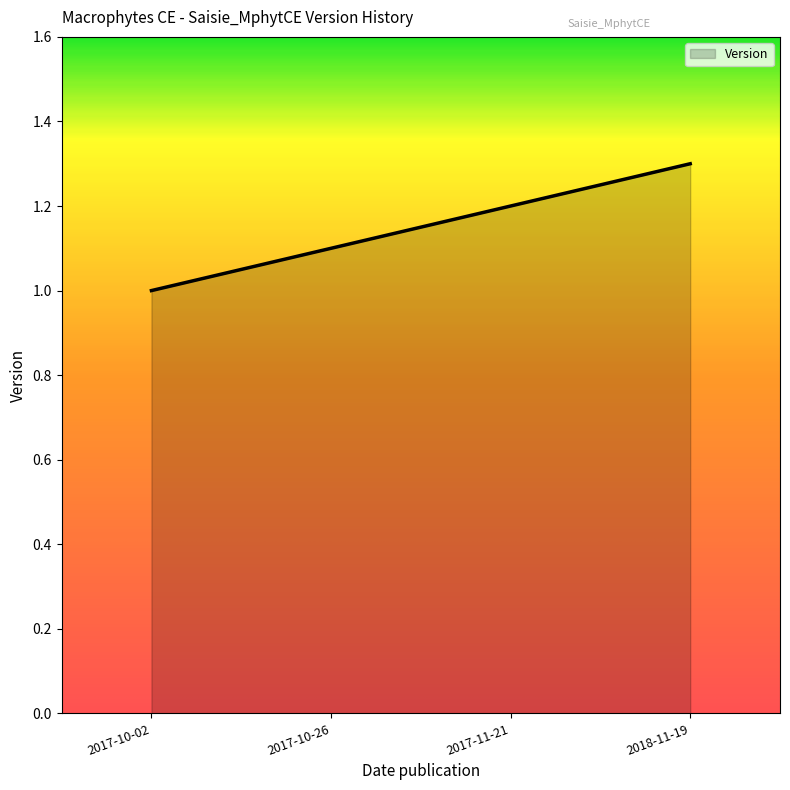

Reading right to left, what are all the values shown in this chart?

1.3	1.2	1.1	1.0